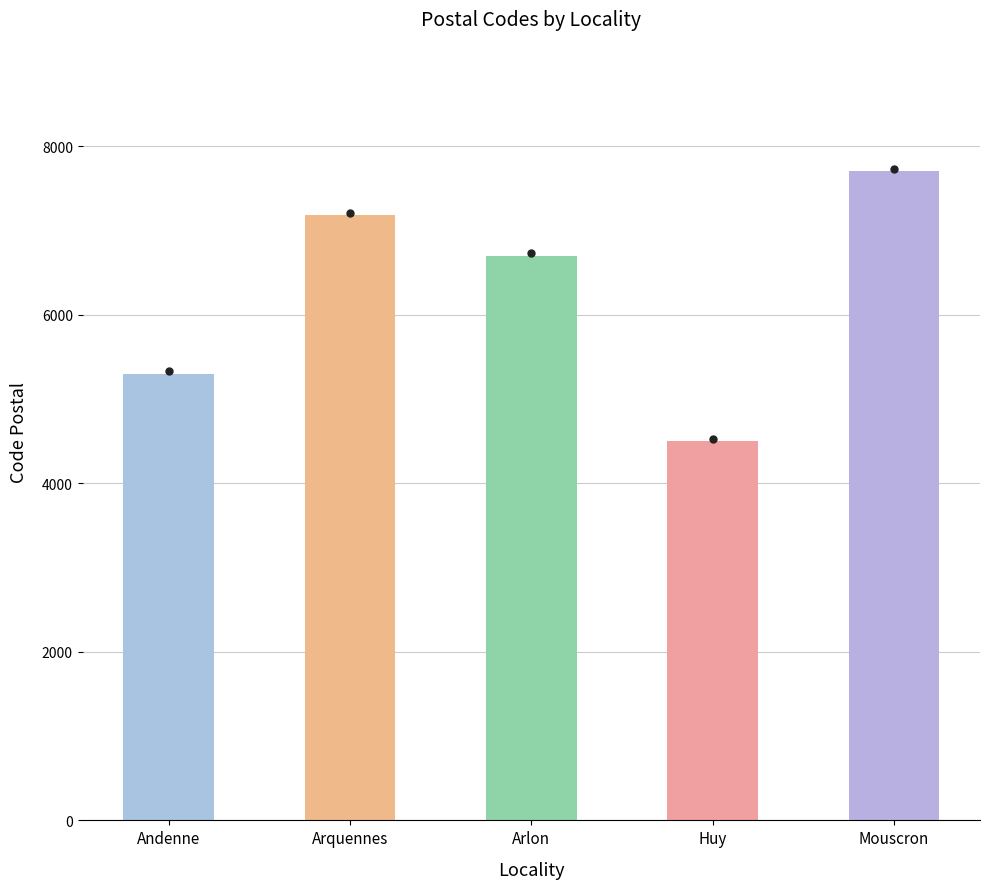

List the labels in order of value, largest first.

Mouscron, Arquennes, Arlon, Andenne, Huy